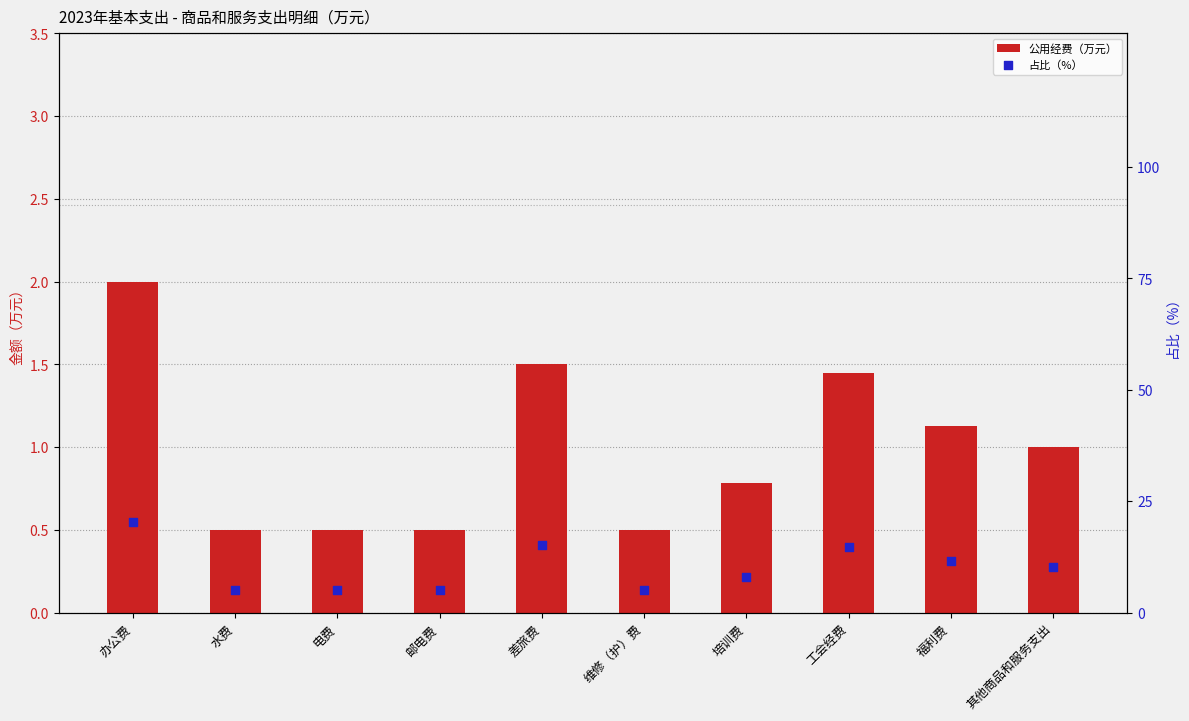

At how many categories does at least one series exceed 7?

6